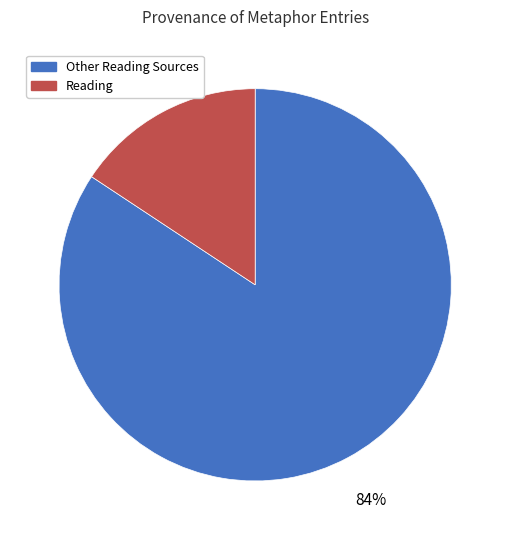

Is the sum of Other Reading Sources and Reading greater than half?

Yes